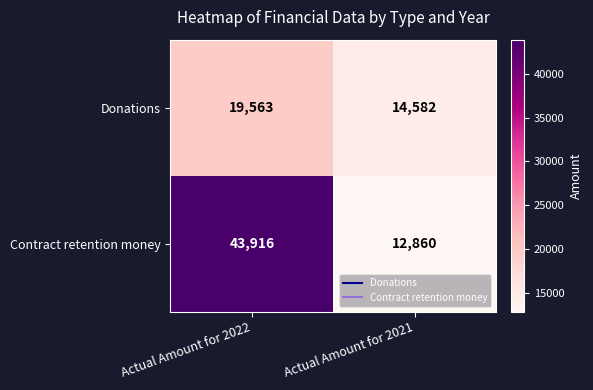

What is the sum of the Donations values at Actual Amount for 2022 and Actual Amount for 2021?

34145